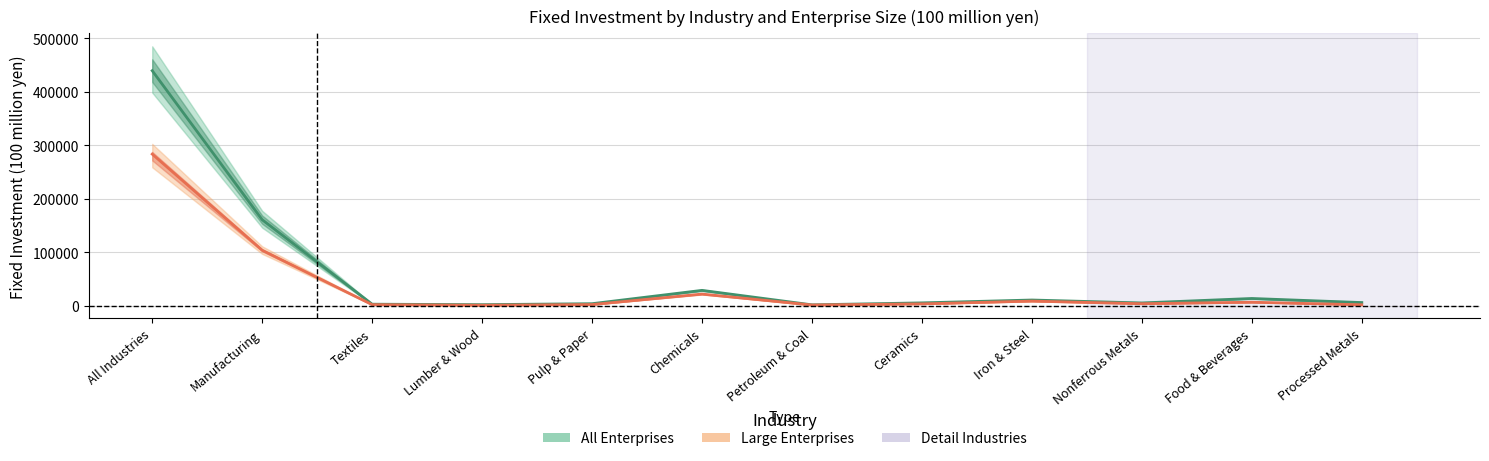

Where does the Large Enterprises (mean) series first go above 3368?

All Industries